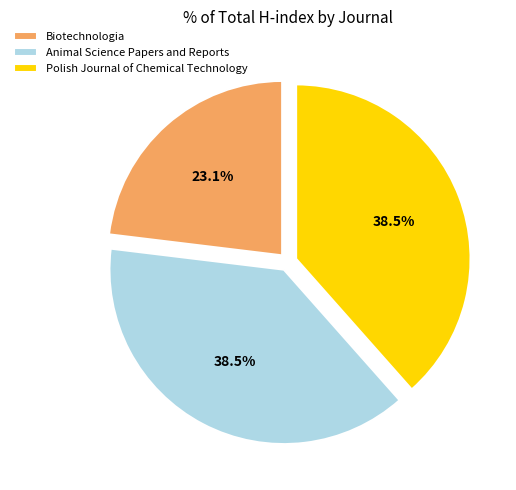

What is the ratio of the value at Biotechnologia to the value at Polish Journal of Chemical Technology?

0.6